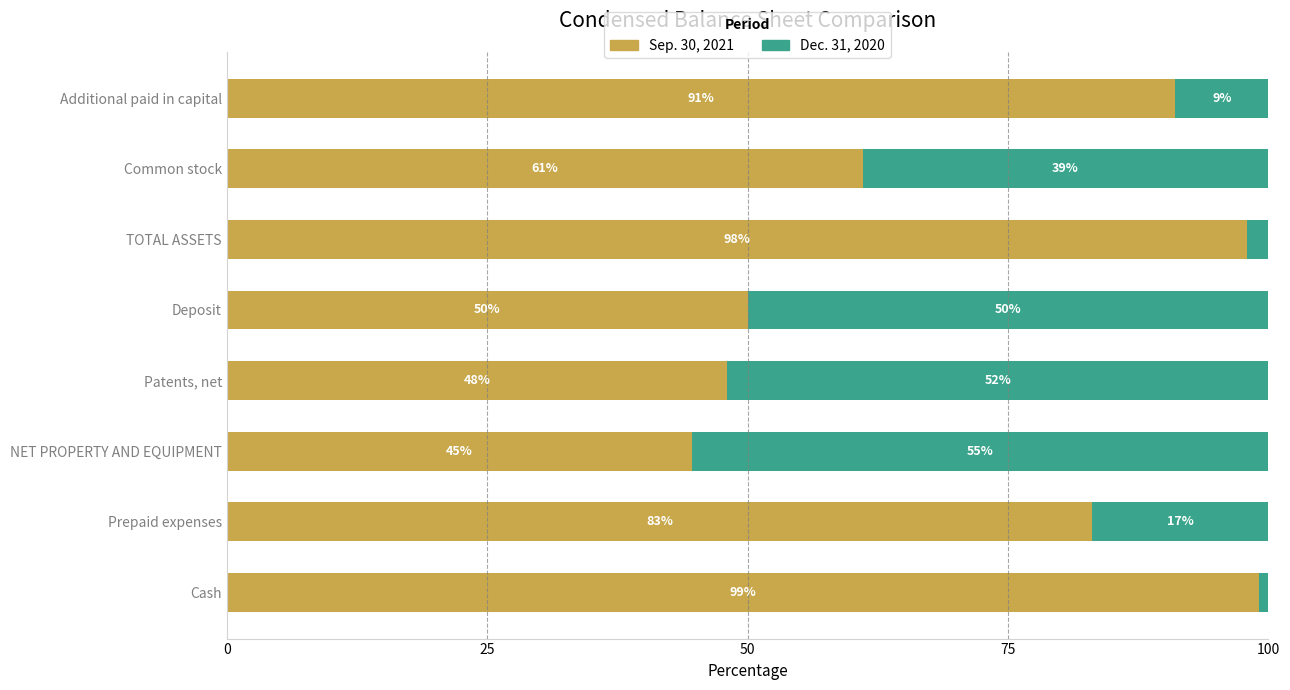

What is the approximate value of Sep. 30, 2021 at Cash?

99.1